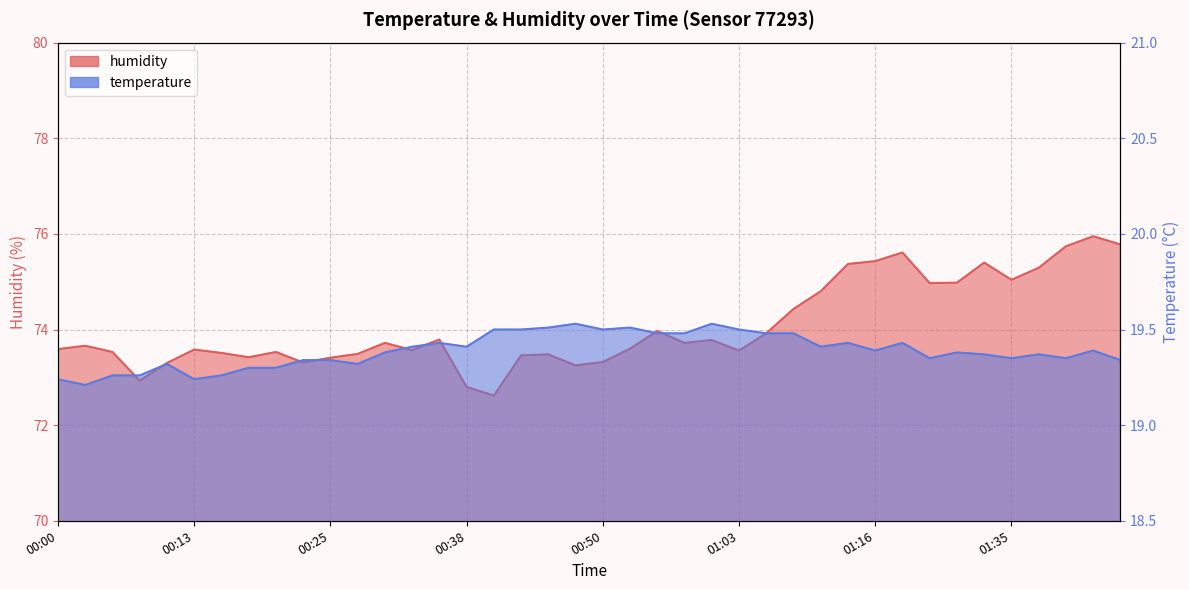

How many data points in humidity are less than 73?

3